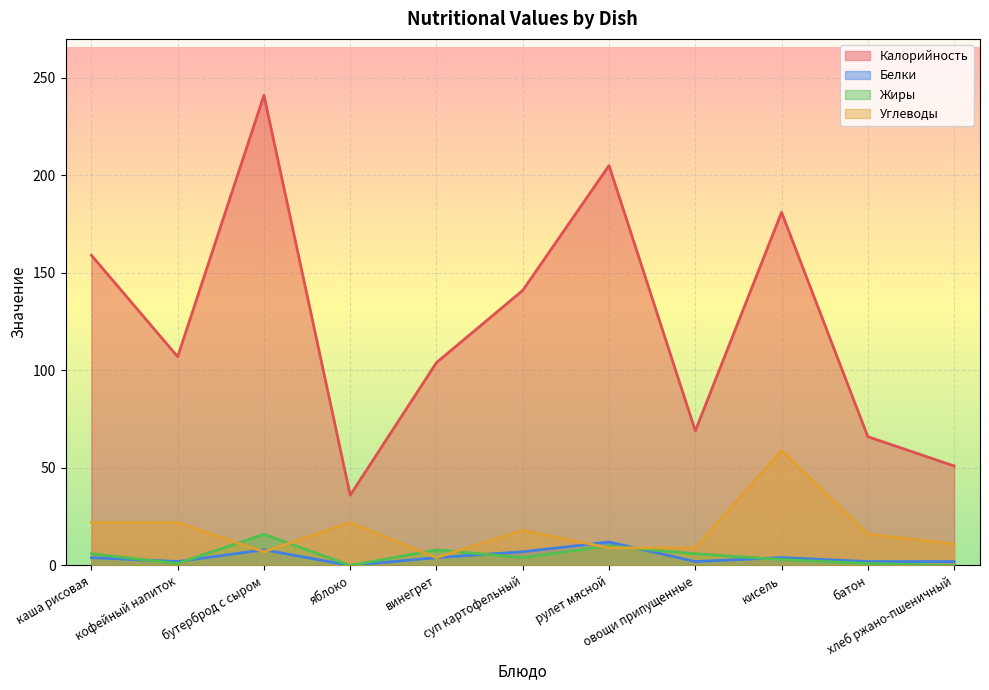

Is the value of Жиры at суп картофельный greater than the value of Белки at бутерброд с сыром?

No